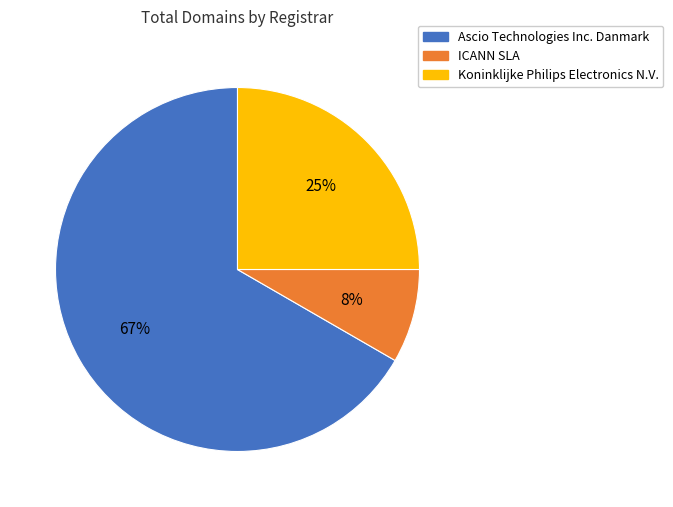

How many slices are in this pie chart?

3